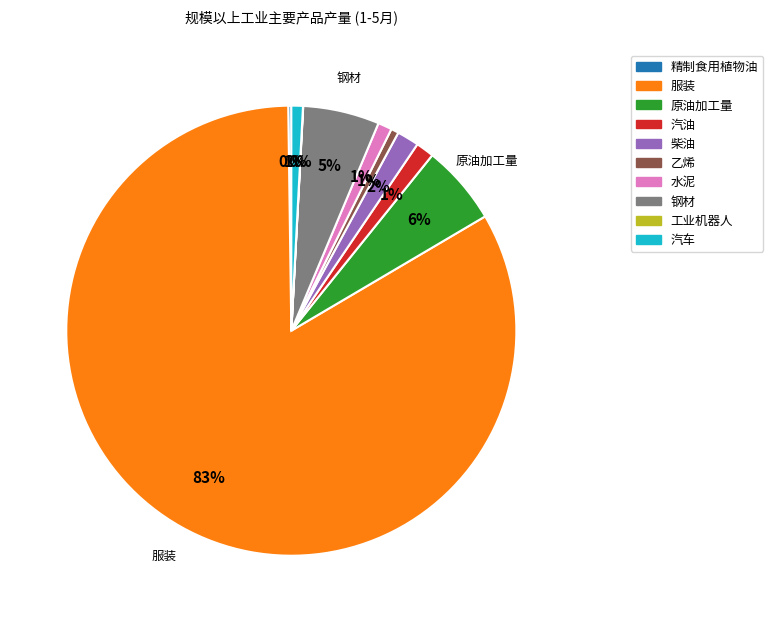

Which category has the biggest portion of the pie?

服装